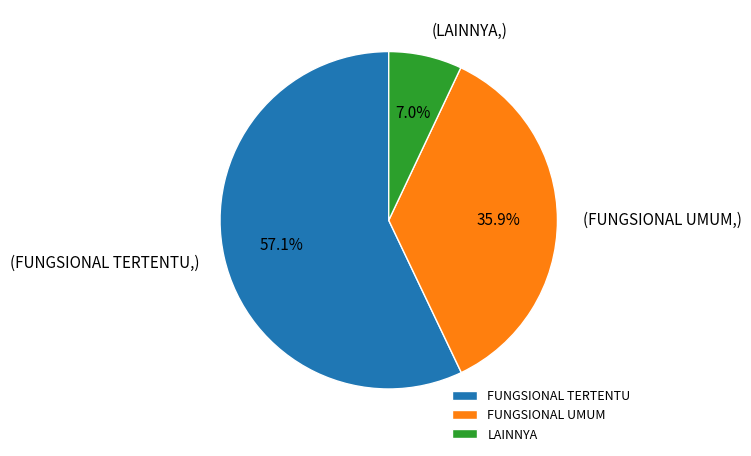

Which category has the smallest portion of the pie?

LAINNYA